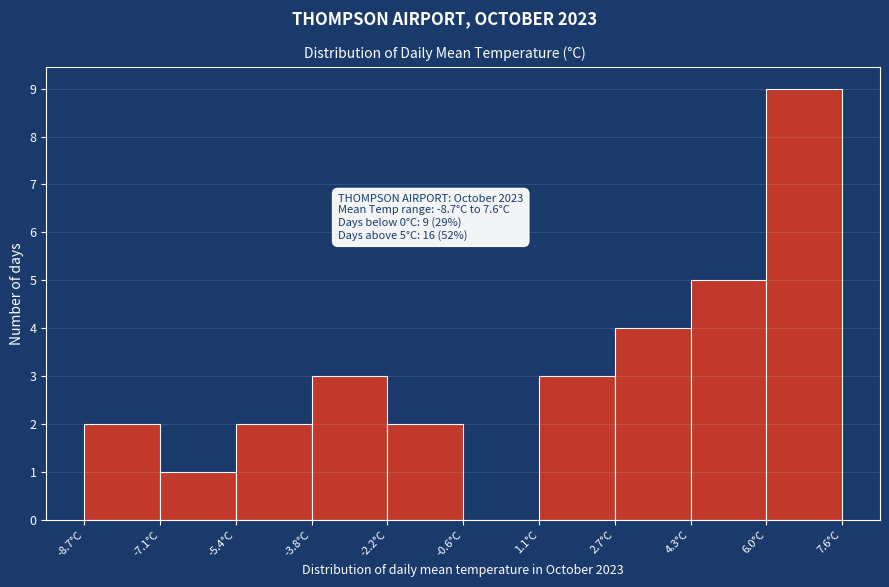

Over which range of the x-axis is the bar tallest?

6.0 to 7.6